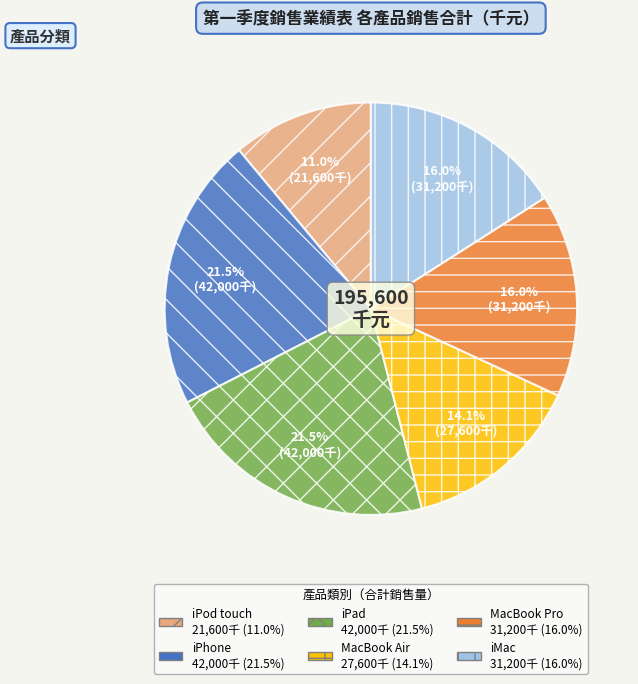

Is it true that MacBook Pro is 26% of the pie?

False